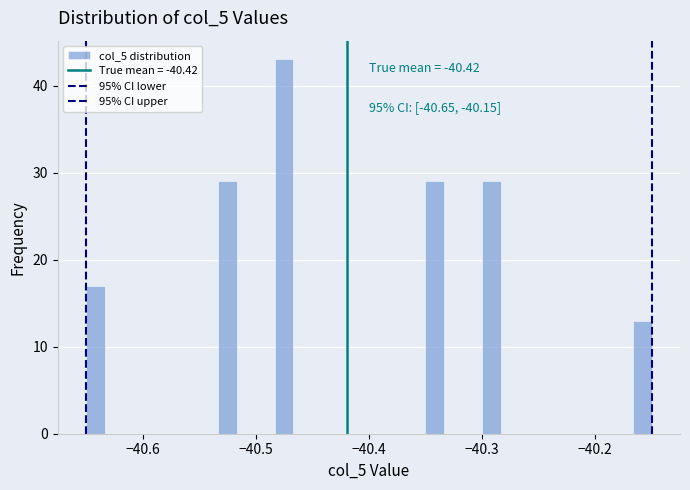

Read against the x-axis, roughly where is the centre of the tallest bar?

-40.47